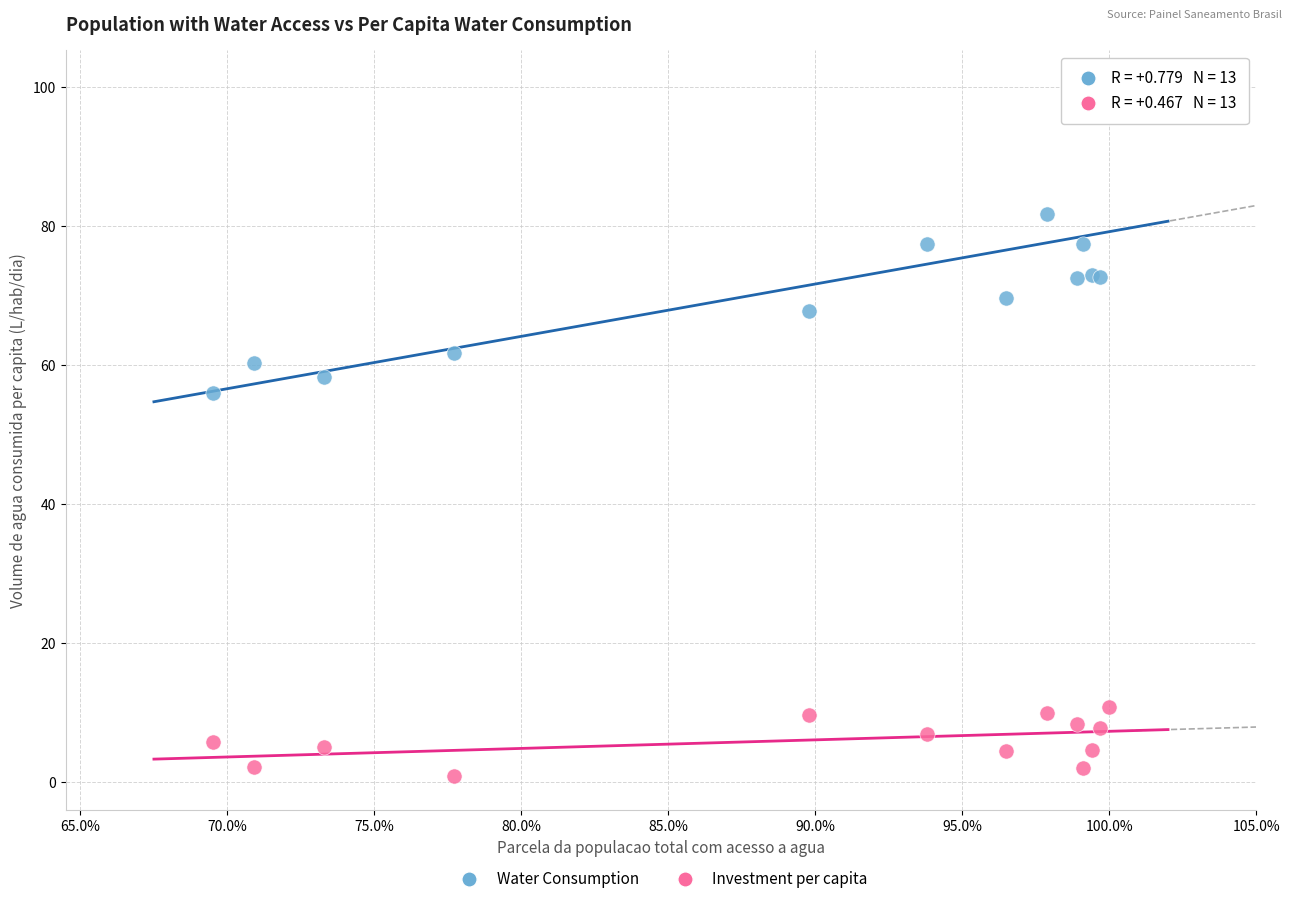

Across all series, what Y value is closest to 50?

56.0